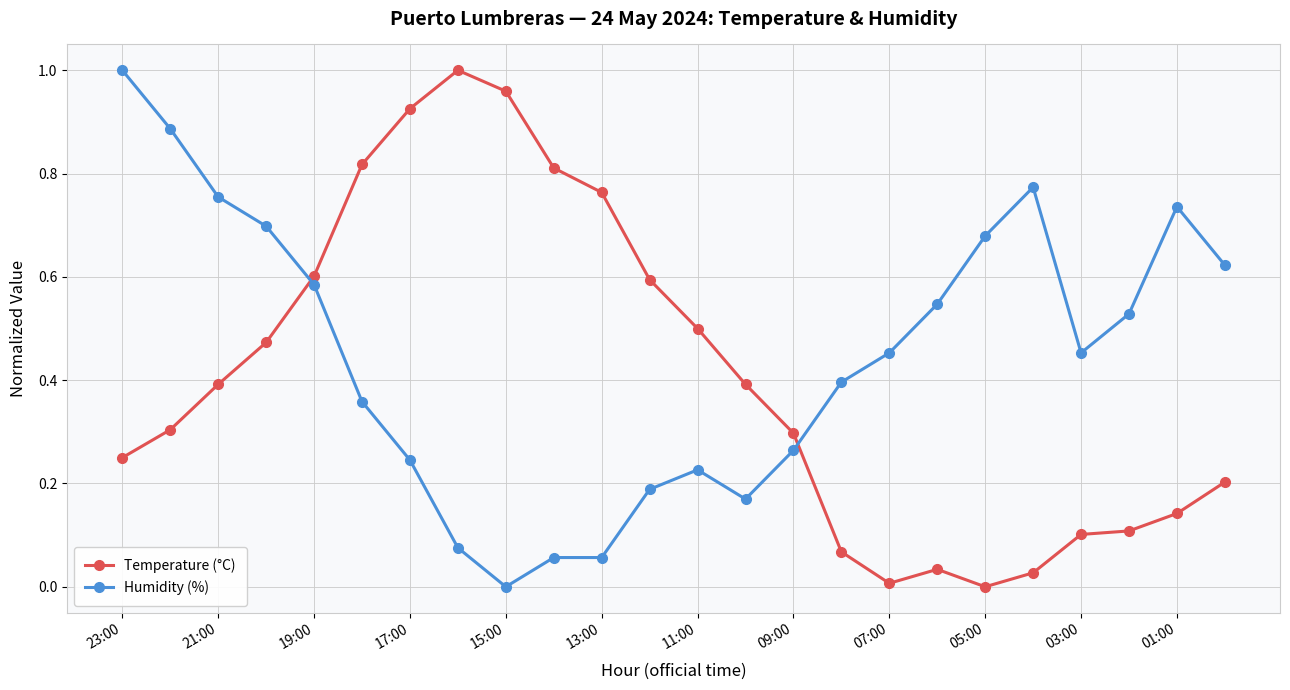

True or false: Temperature (°C) has more than 0 points higher than both neighbors.

True